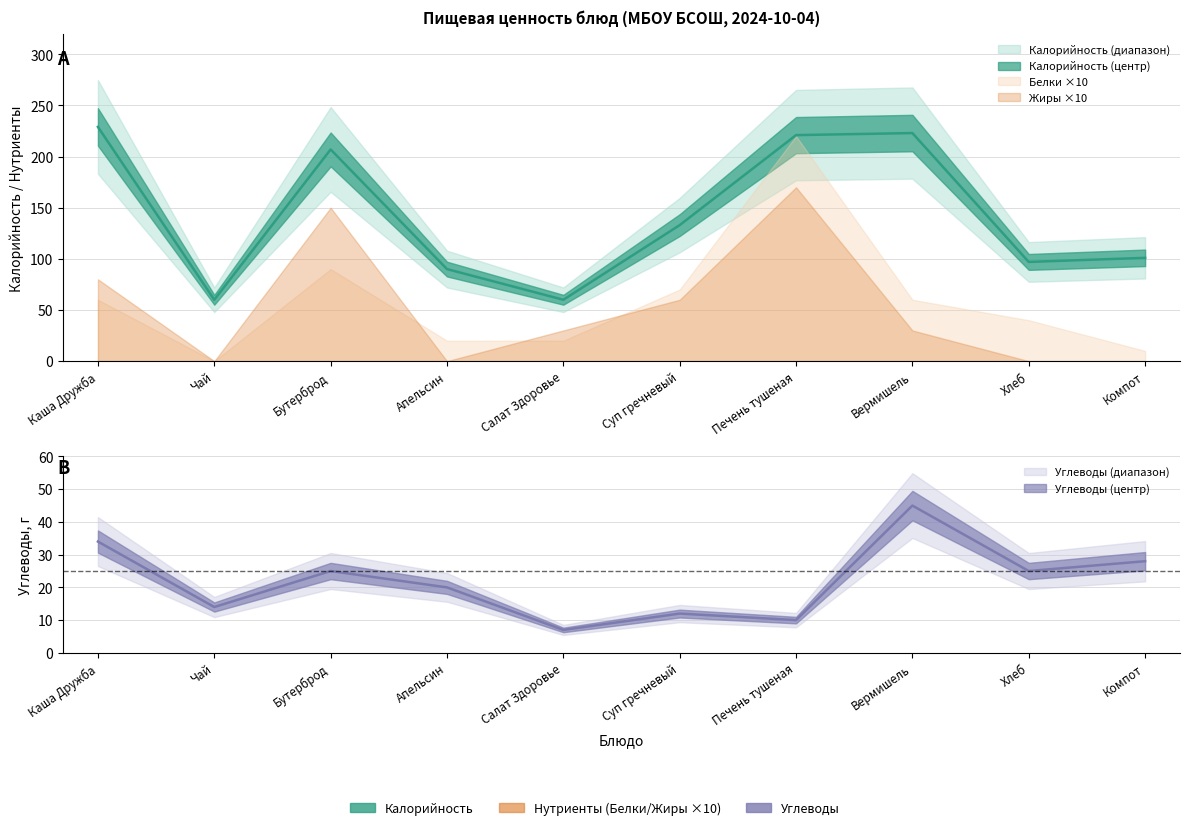

True or false: Калорийность and Углеводы cross at least once.

False